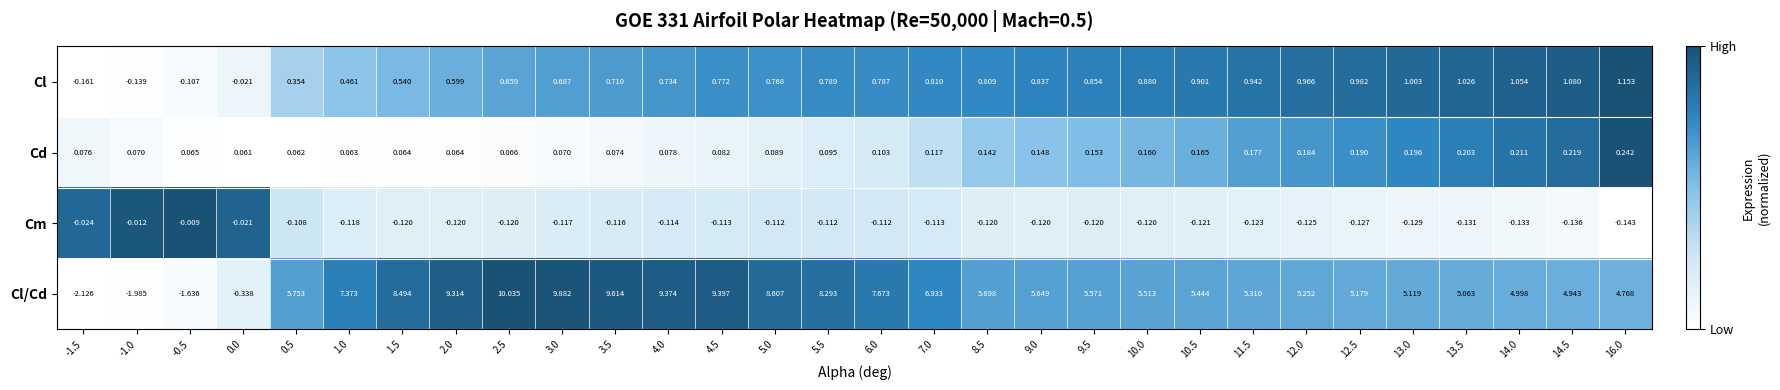

Is the value of Cl/Cd at 11.5 greater than the value of Cd at 11.5?

Yes